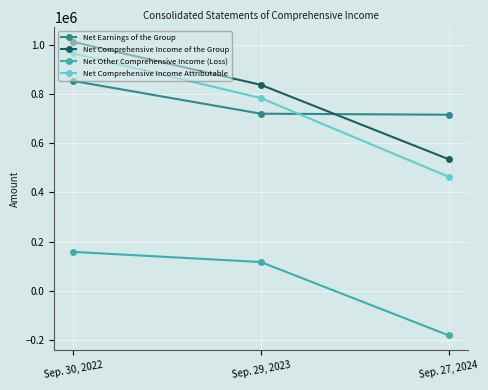

What are all the series names shown in the legend?

Net Earnings of the Group, Net Comprehensive Income of the Group, Net Other Comprehensive Income (Loss), Net Comprehensive Income Attributable